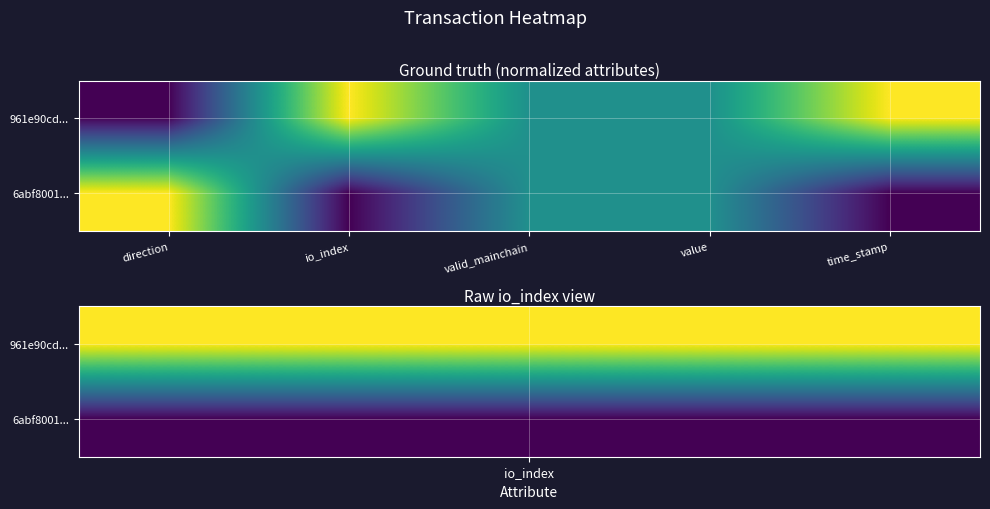

Reading left to right, list all the values displayed in this chart.

961e90cd...: direction=0.0	io_index=1.0	valid_mainchain=0.5	value=0.5	time_stamp=1.0
6abf8001...: direction=1.0	io_index=0.0	valid_mainchain=0.5	value=0.5	time_stamp=0.0